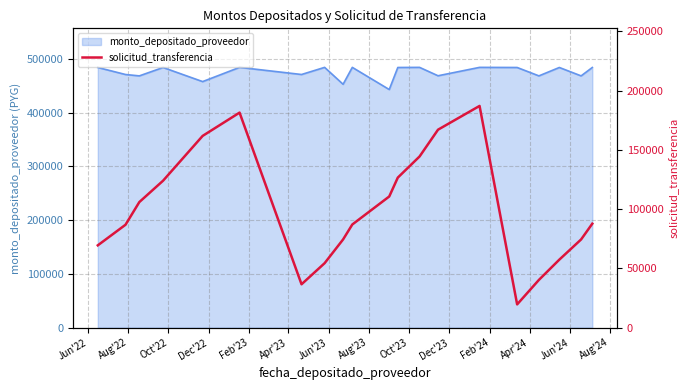

What is the minimum value for monto_depositado_proveedor?

443233